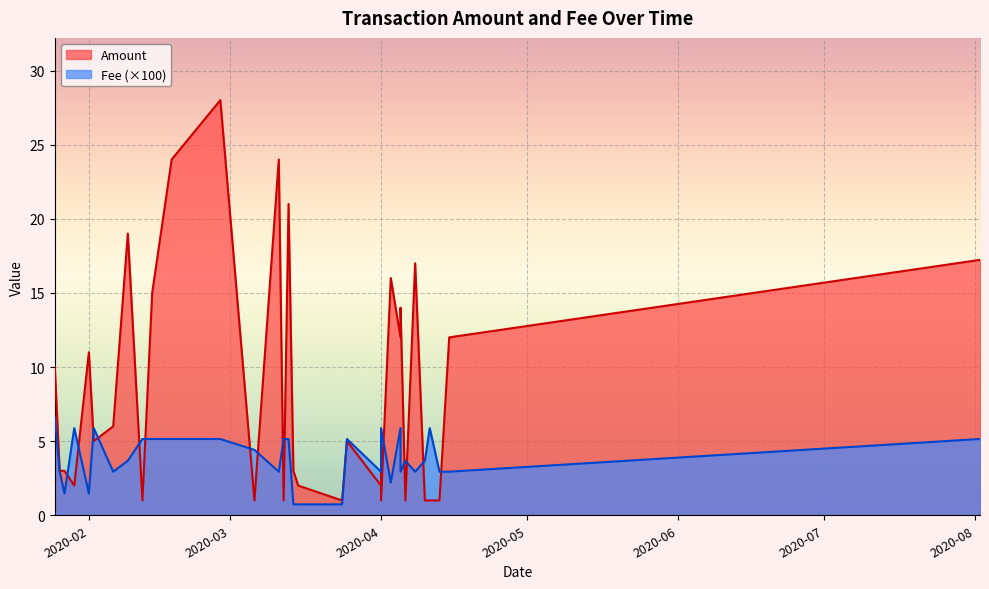

Which has a higher value, 2020-03-25 or 2020-04-05?

2020-04-05